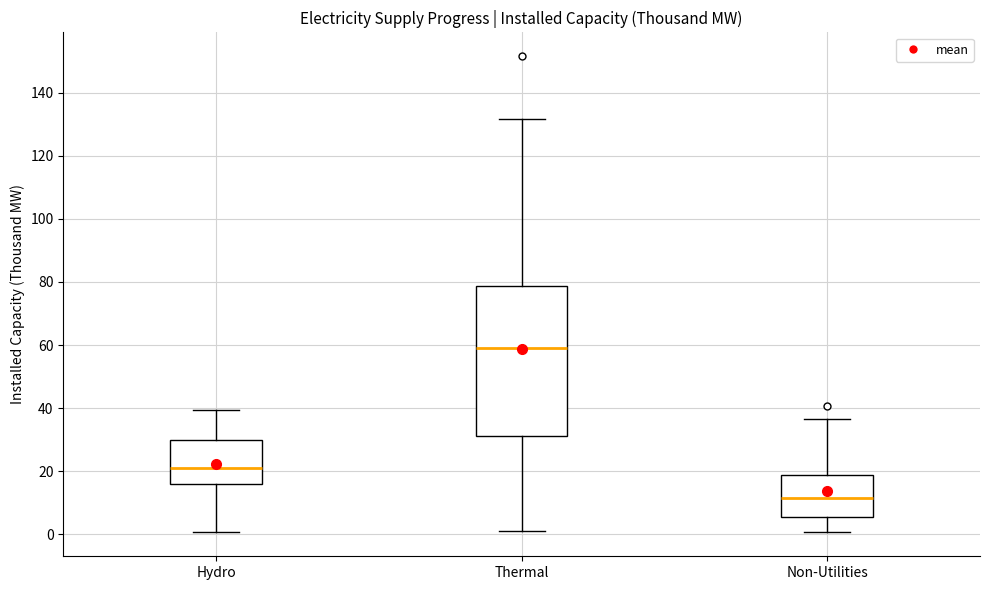

Reading left to right, read every box against the y-axis: the position of its median line, the range the box covers, and the ends of its whiskers. The values are not printed on the chart, so give them approximately, as read against the axis.

Hydro: median 20, box 16 to 30, whiskers 0 to 40
Thermal: median 60, box 32 to 78, whiskers 2 to 132
Non-Utilities: median 12, box 6 to 18, whiskers 0 to 36